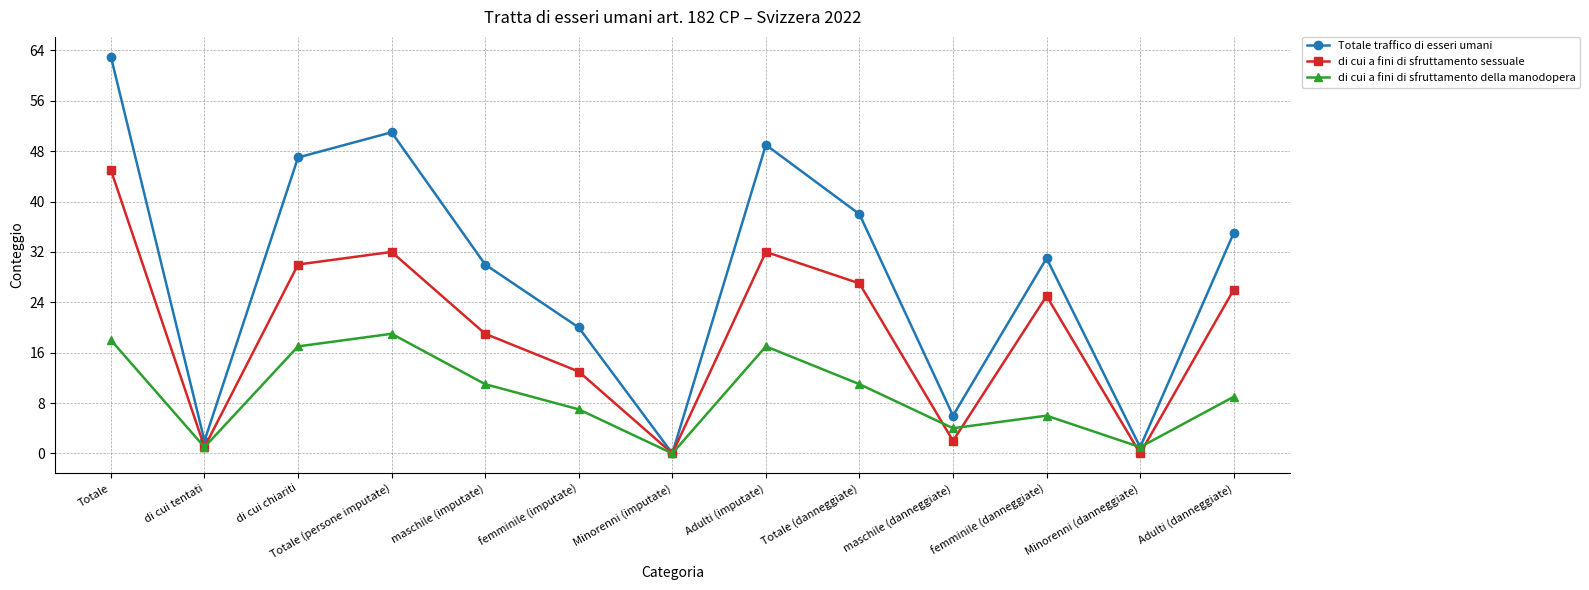

Is this an area chart (filled region under the line)?

No